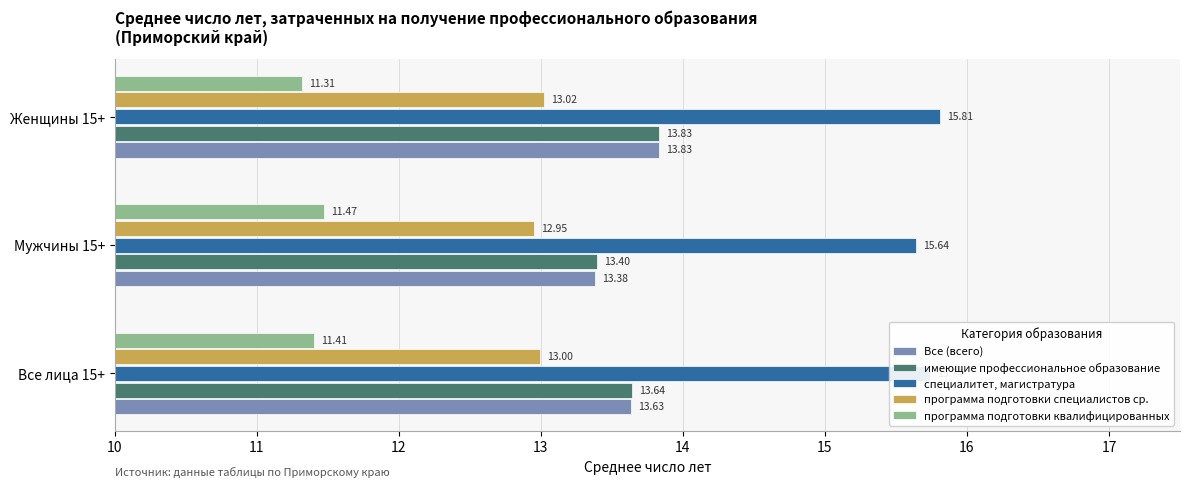

What is the spread (max minus min) of values at Мужчины 15+?

4.2